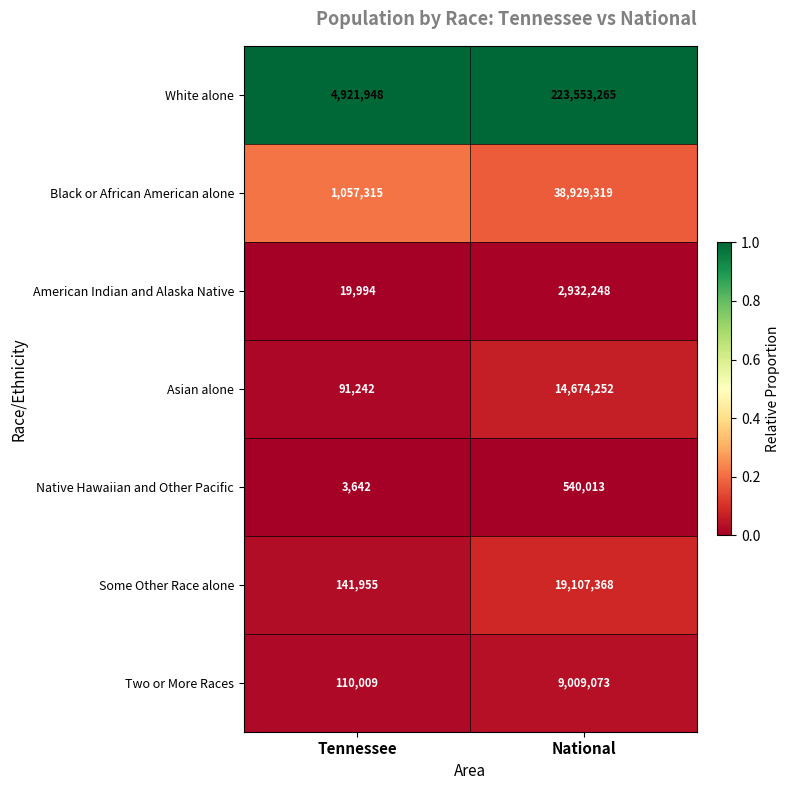

What is the maximum value shown in the chart?

223553265